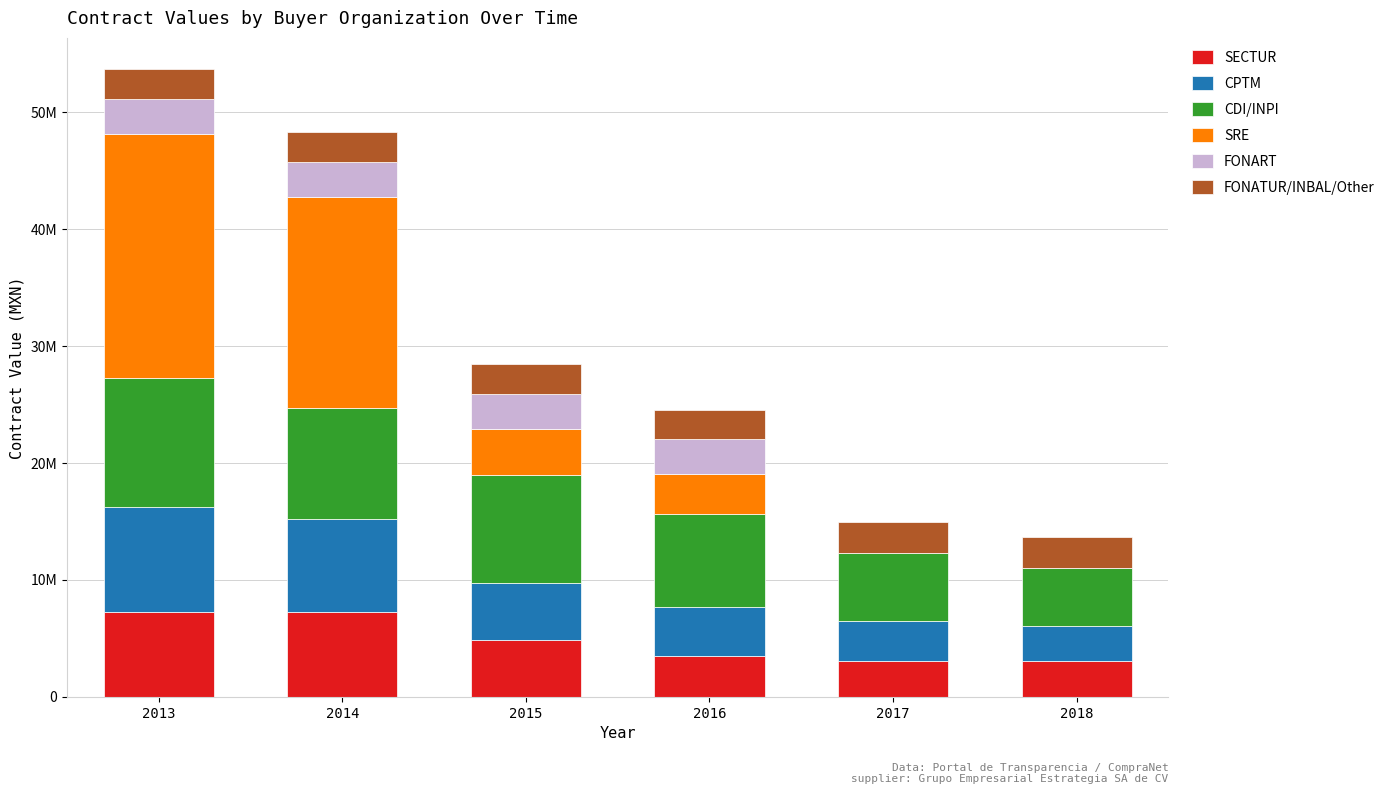

Are the bars grouped side by side (vs. stacked)?

No